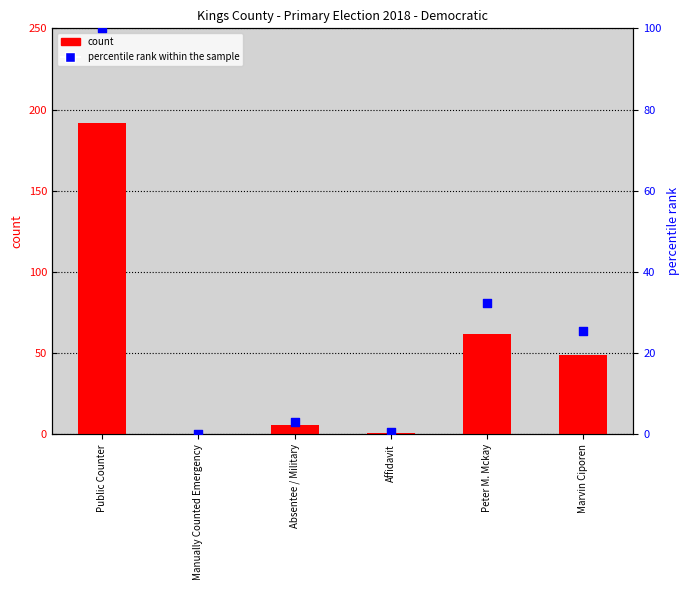

Is the value of percentile rank within the sample at Peter M. Mckay greater than the value of count at Public Counter?

No